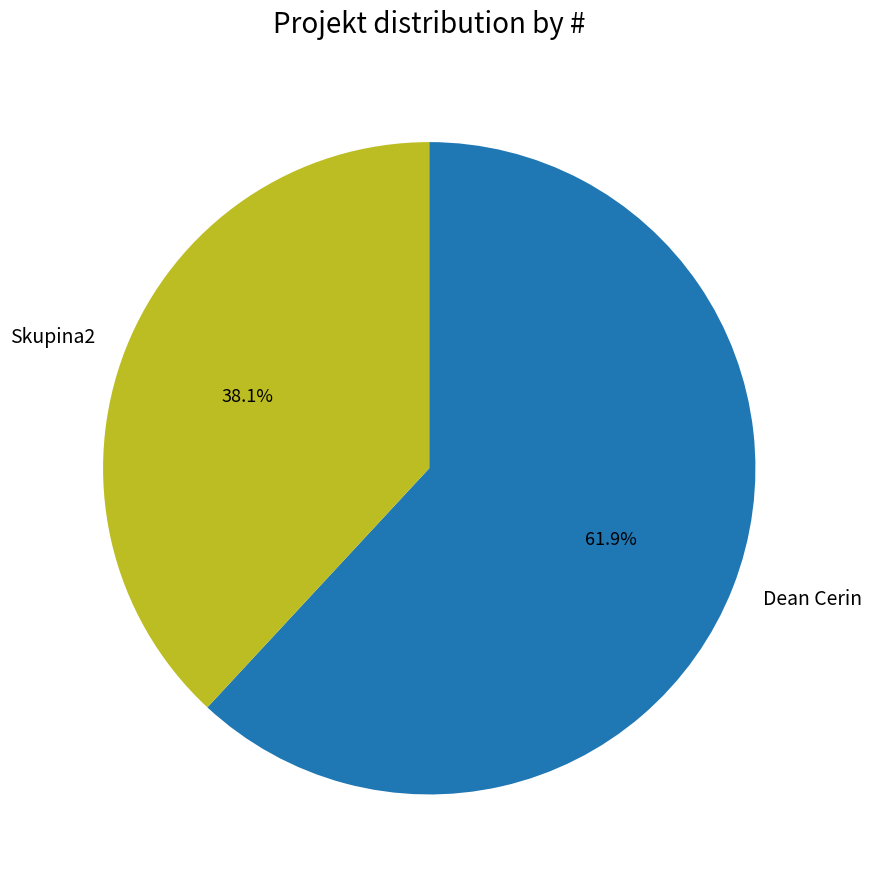

Rank the categories by value from lowest to highest.

Skupina2, Dean Cerin